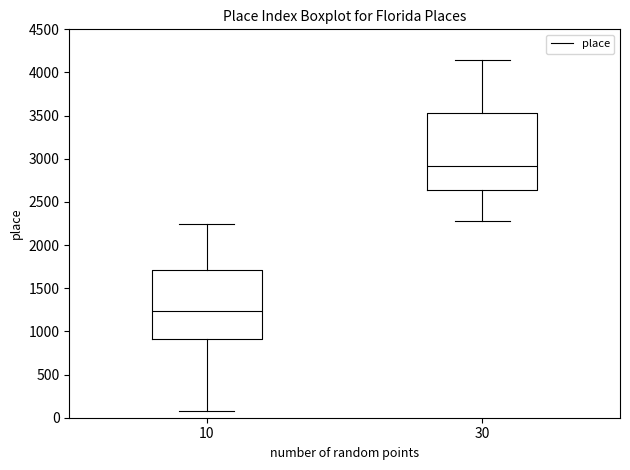

Reading left to right, transcribe this box plot: for each box, give where its median line is, the range the box spans, and where its two whiskers end, as read against the y-axis. The values are not printed on the chart, so give them approximately, as read against the axis.

10: median 1250, box 900 to 1700, whiskers 100 to 2250
30: median 2900, box 2650 to 3550, whiskers 2300 to 4150